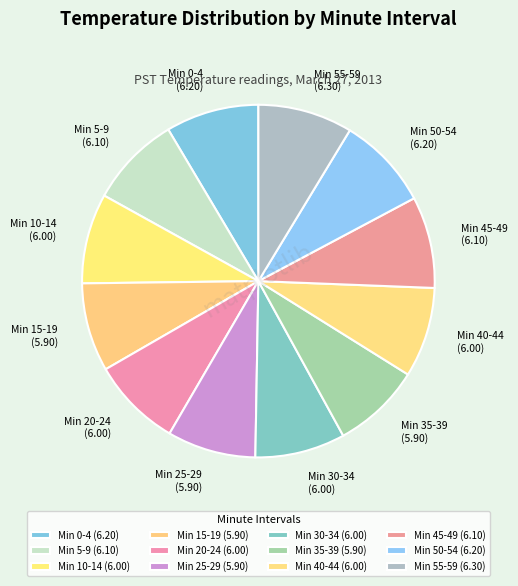

Approximately how many times larger is the value at Min 10-14 (6.00) compared to Min 20-24 (6.00)?

1.0